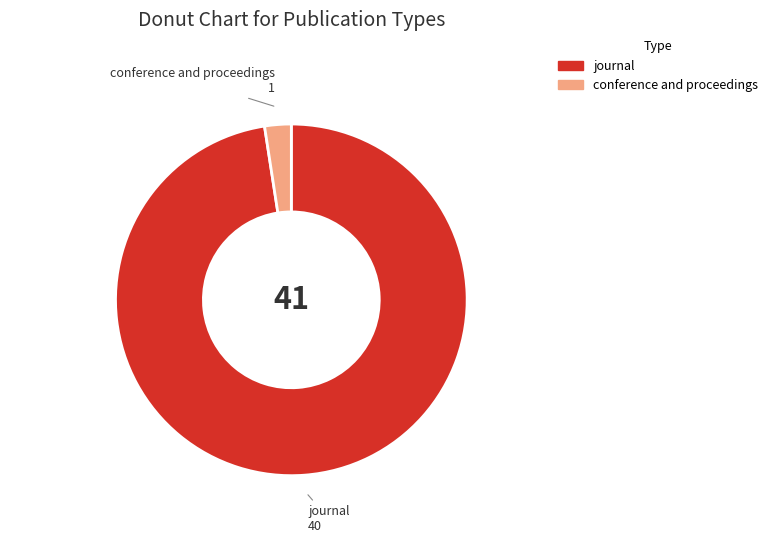

The conference and proceedings slice represents 2% of the pie. True or false?

True